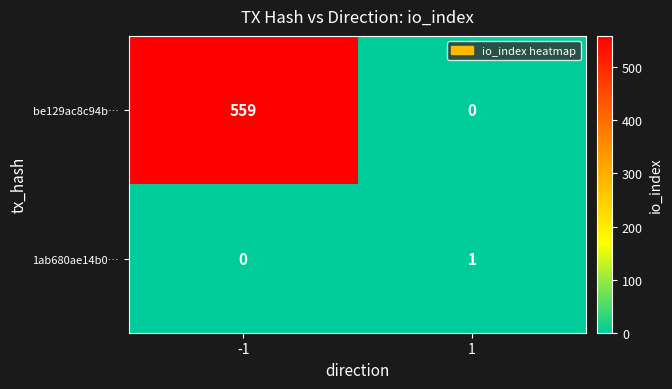

Reading left to right, what are all the values shown in this chart?

be129ac8c94b…: -1=559	1=0
1ab680ae14b0…: -1=0	1=1